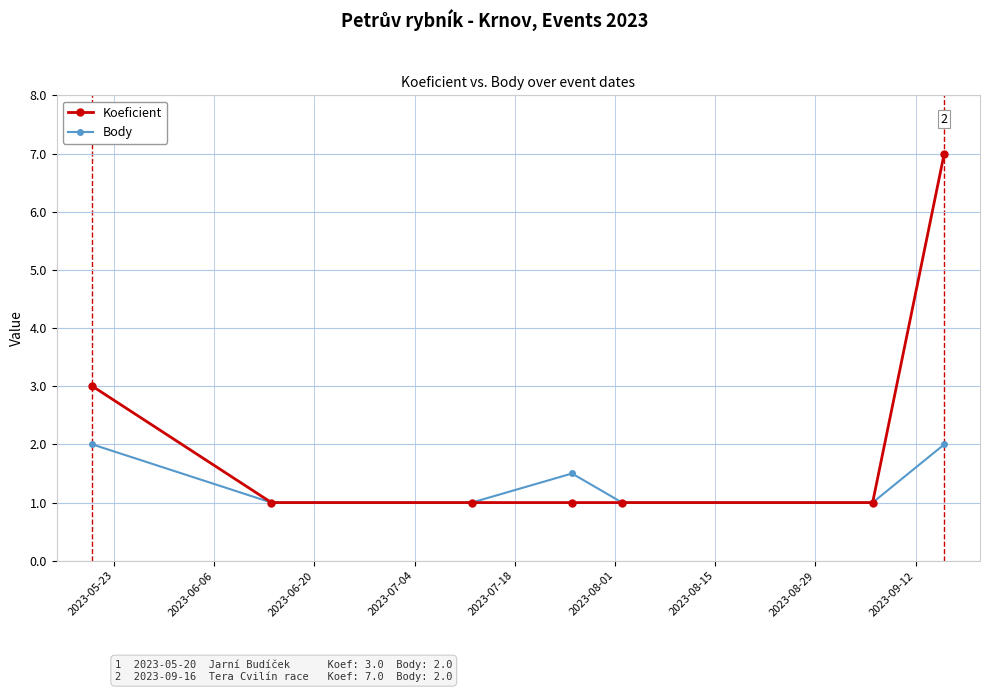

Which series has the widest spread of values?

Koeficient